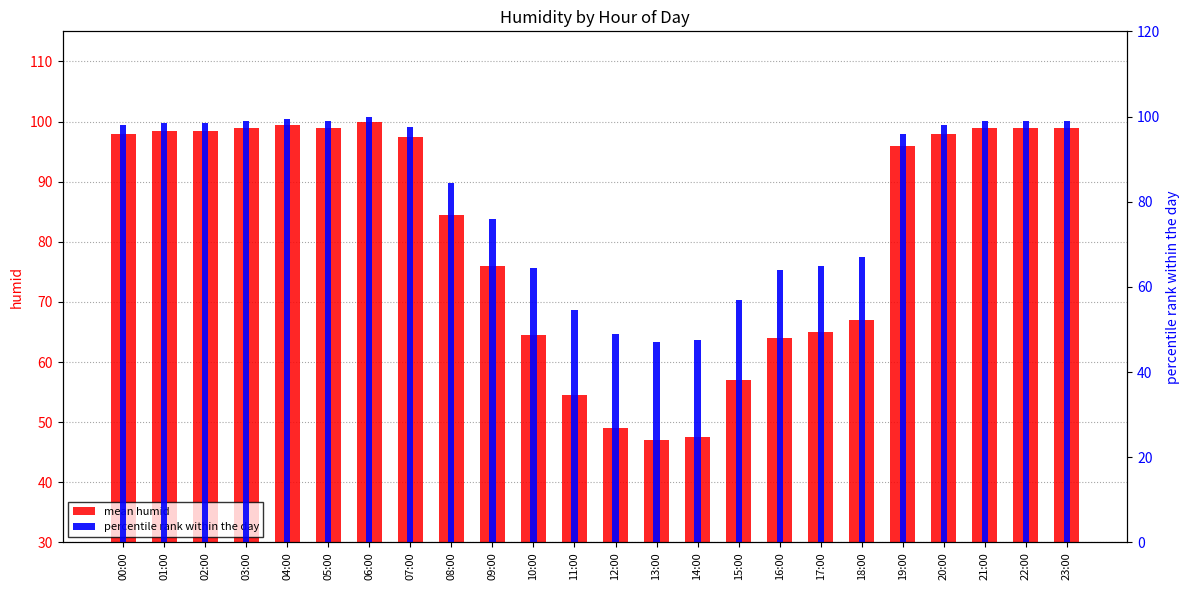

What is the sum of the mean humid values at 19:00 and 22:00?

195.0